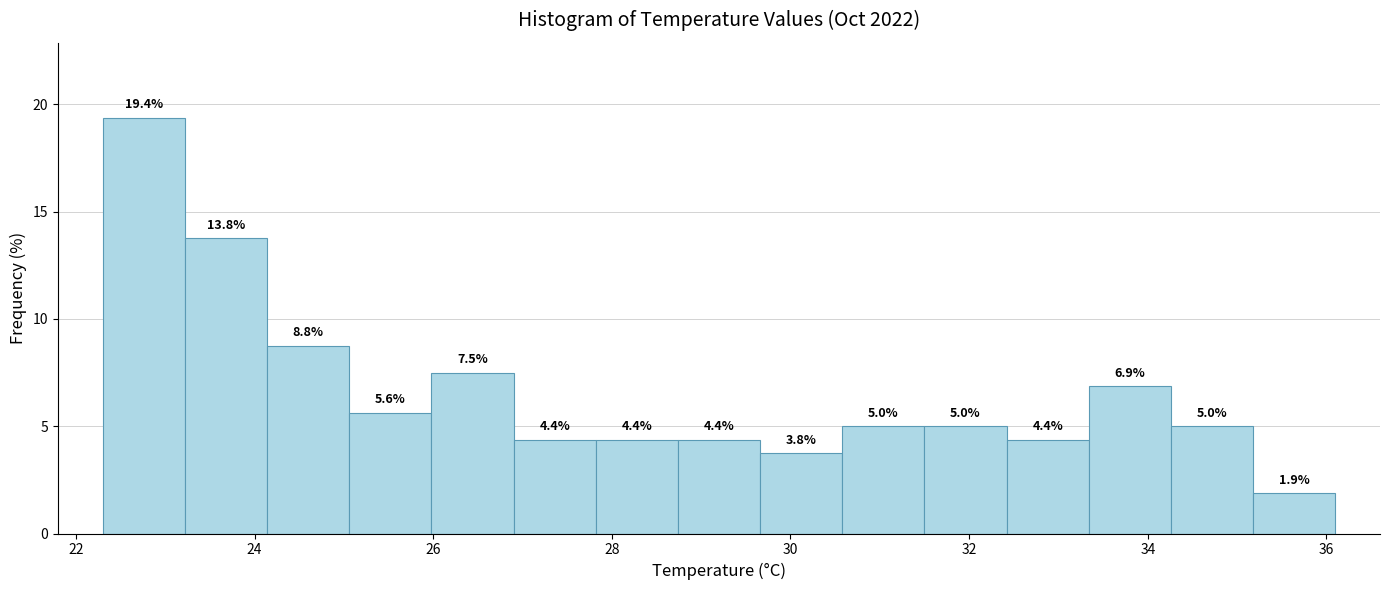

Reading left to right, transcribe this chart: for each bar, give the range it covers on the x-axis and its height. The bar edges are not printed on the chart, so give them approximately, as read against the axis.

22.30 to 23.22: 19.4
23.22 to 24.14: 13.8
24.14 to 25.06: 8.8
25.06 to 25.98: 5.6
25.98 to 26.90: 7.5
26.90 to 27.82: 4.4
27.82 to 28.74: 4.4
28.74 to 29.66: 4.4
29.66 to 30.58: 3.8
30.58 to 31.50: 5.0
31.50 to 32.42: 5.0
32.42 to 33.34: 4.4
33.34 to 34.26: 6.9
34.26 to 35.18: 5.0
35.18 to 36.10: 1.9